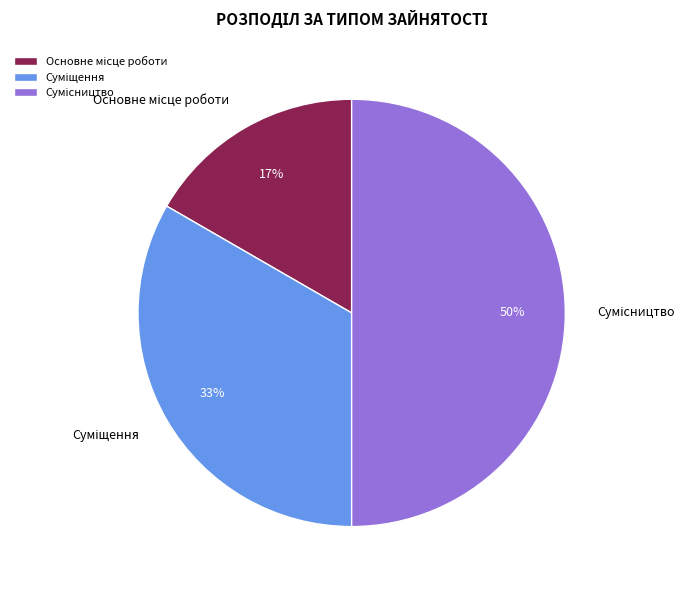

To the nearest percent, what is the average slice percentage?

33%